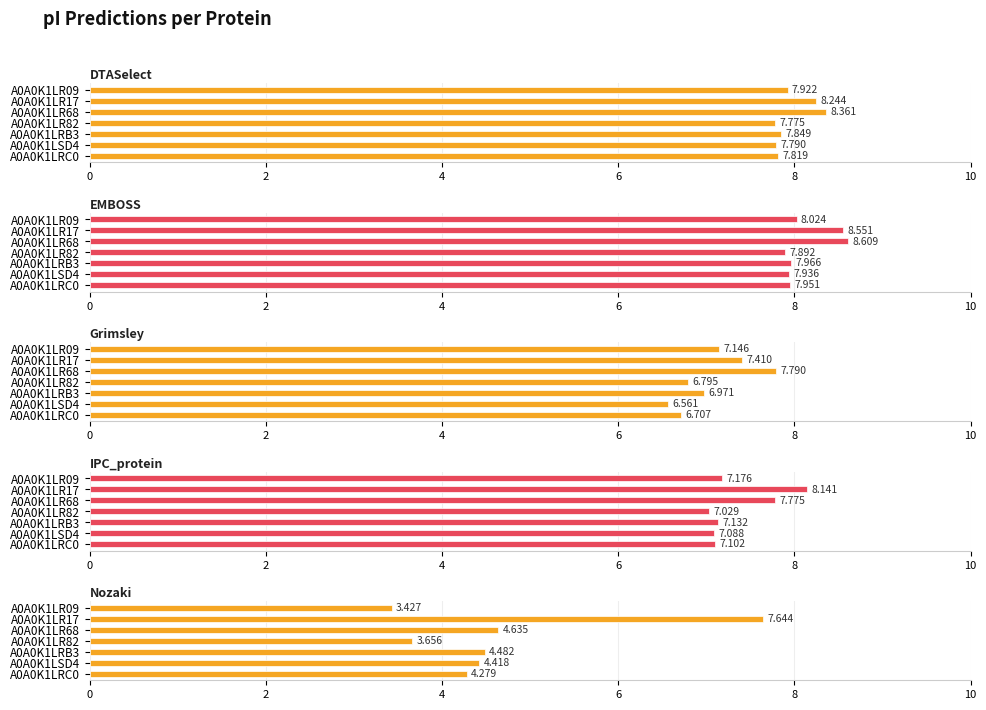

What is the sum of all DTASelect values?

55.8